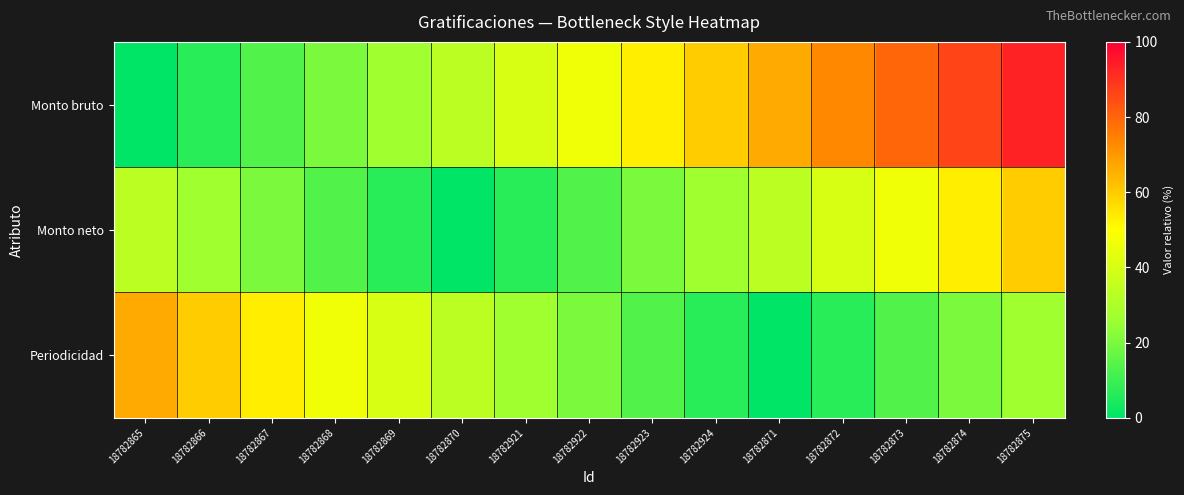

At how many categories does at least one series exceed 31?

15